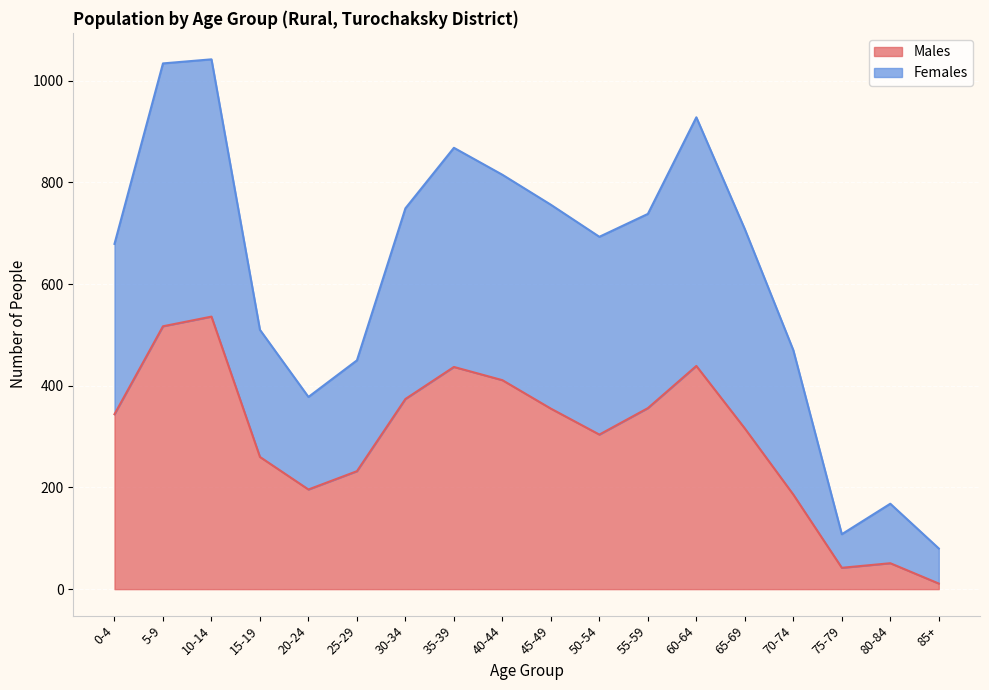

List the series in order of their peak value, highest first.

Females, Males